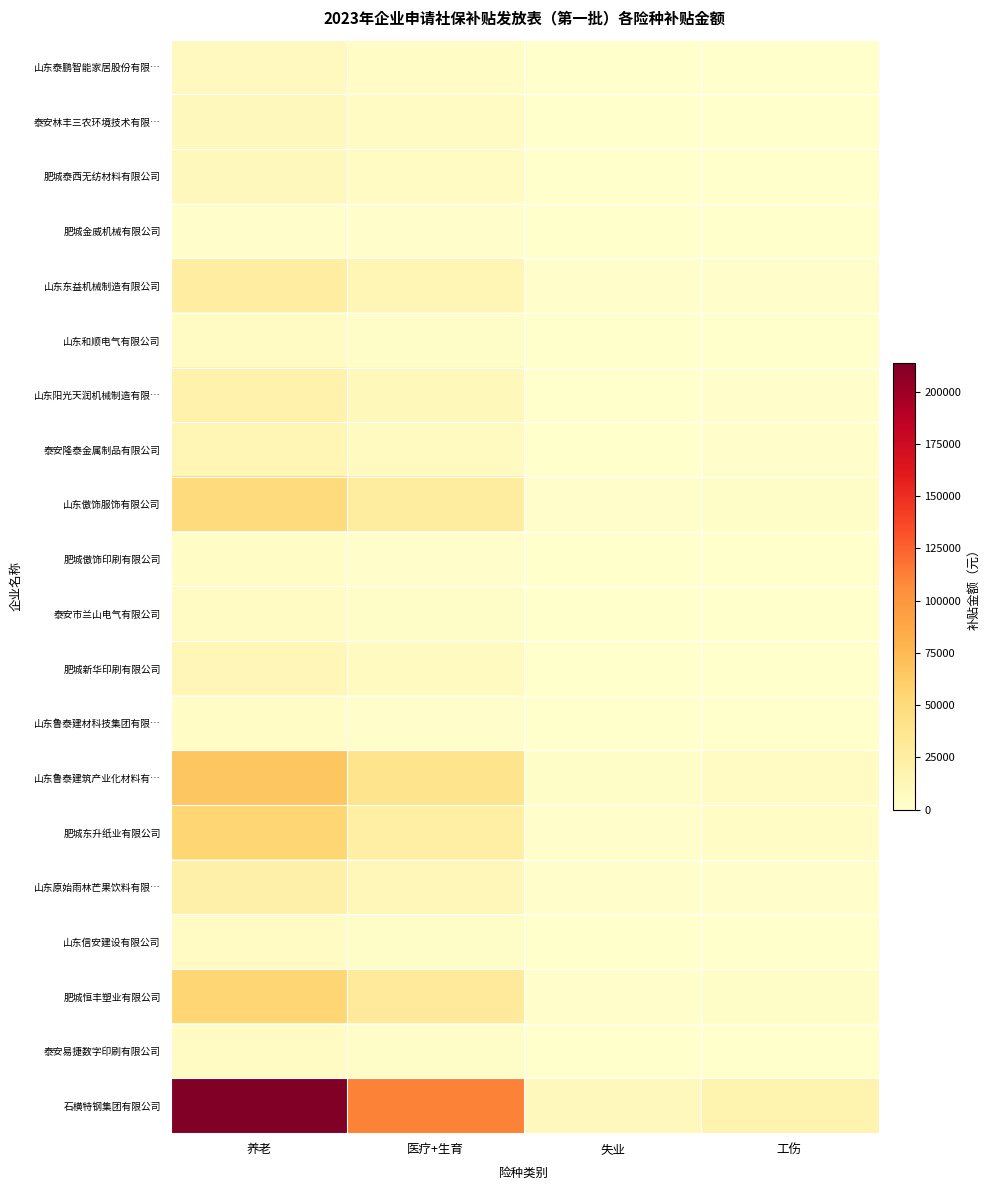

At 医疗+生育, list the series in order from smallest to largest.

肥城金威机械有限公司, 肥城傲饰印刷有限公司, 山东鲁泰建材科技集团有限…, 山东和顺电气有限公司, 山东信安建设有限公司, 泰安市兰山电气有限公司, 泰安易捷数字印刷有限公司, 山东泰鹏智能家居股份有限…, 泰安林丰三农环境技术有限…, 肥城泰西无纺材料有限公司, 肥城新华印刷有限公司, 泰安隆泰金属制品有限公司, 山东阳光天润机械制造有限…, 山东原始雨林芒果饮料有限…, 山东东益机械制造有限公司, 肥城东升纸业有限公司, 山东傲饰服饰有限公司, 肥城恒丰塑业有限公司, 山东鲁泰建筑产业化材料有…, 石横特钢集团有限公司